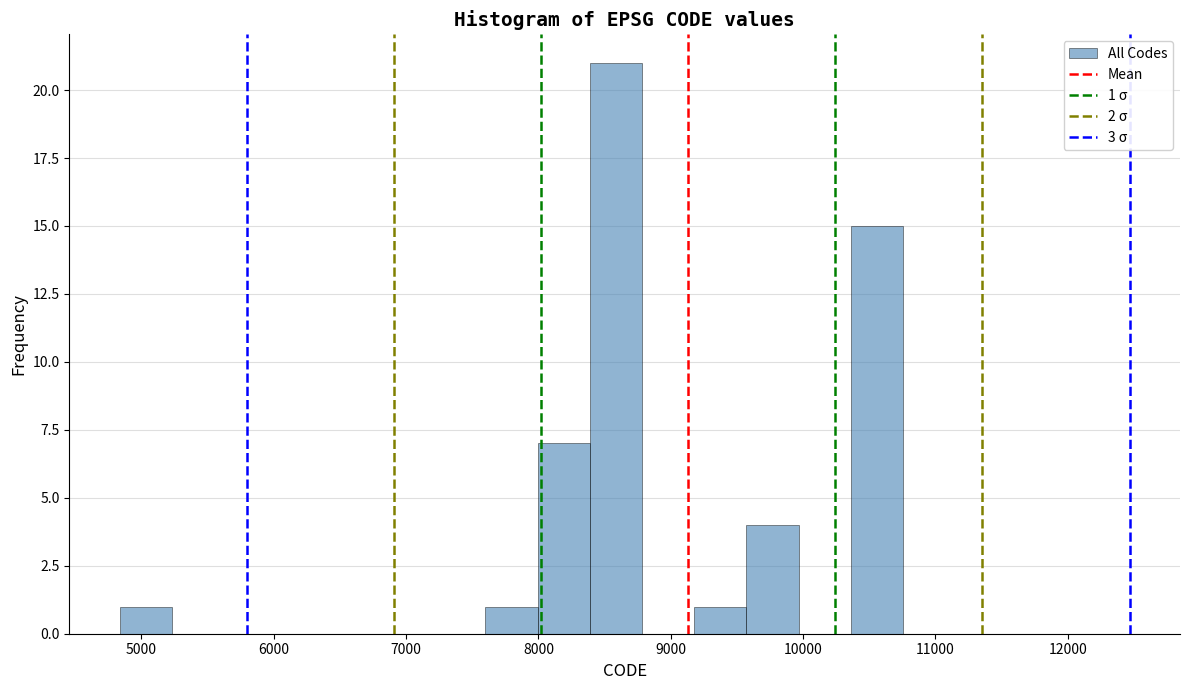

Read against the x-axis, roughly where is the centre of the tallest bar?

8600